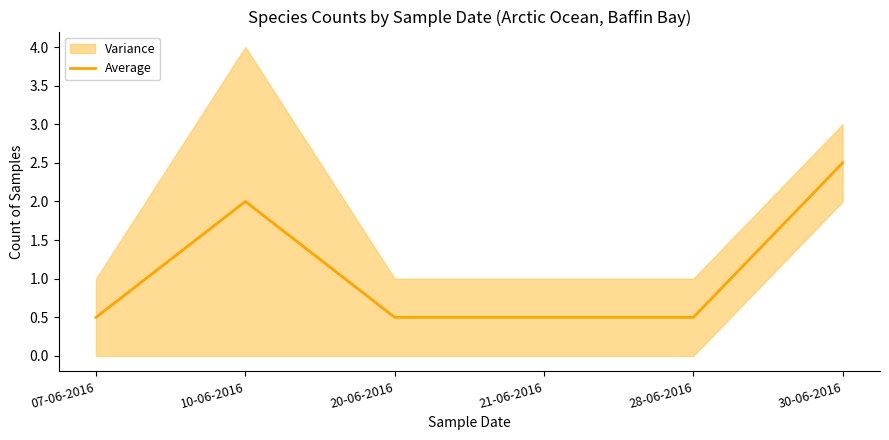

What is the value of the 3rd point from the left?

0.5